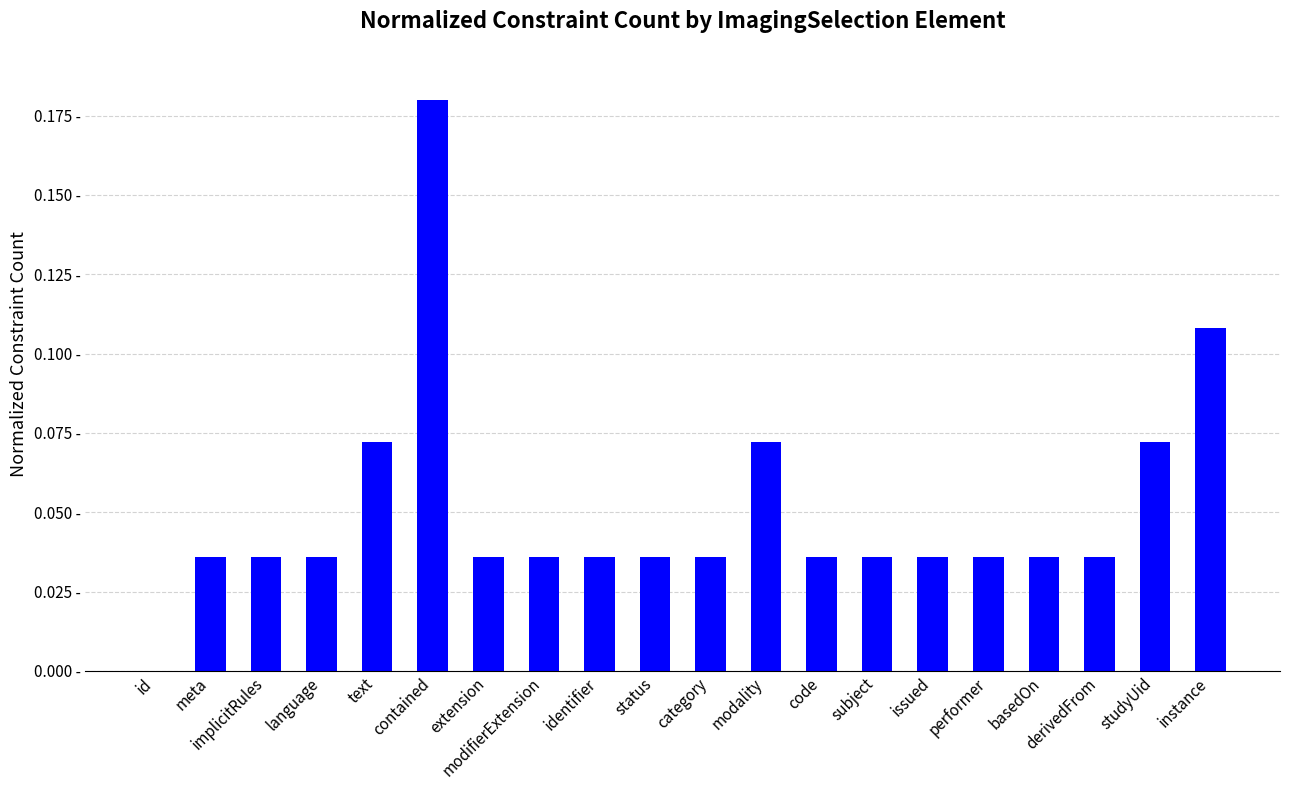

Between subject and meta, which is larger?

subject